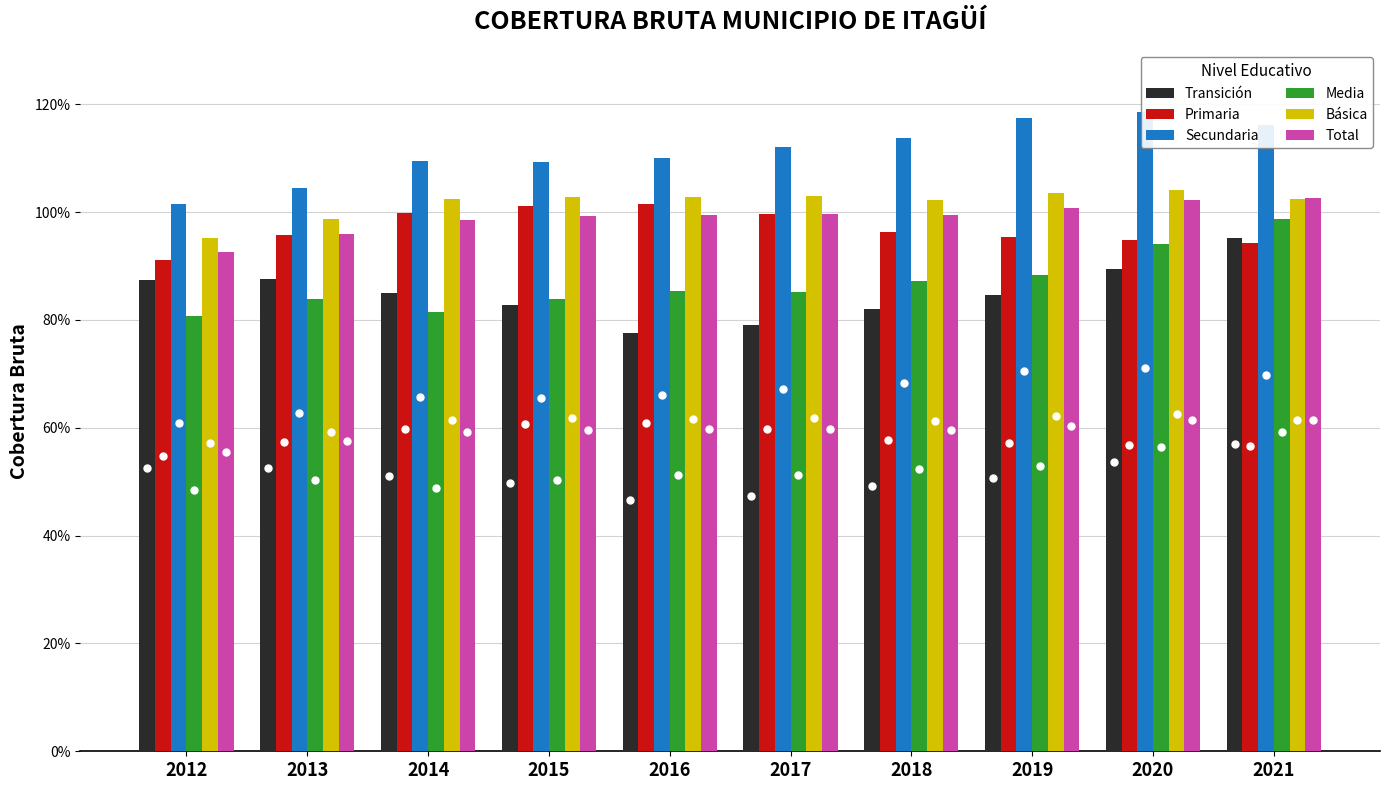

What is the lowest value of the Total series?

0.9